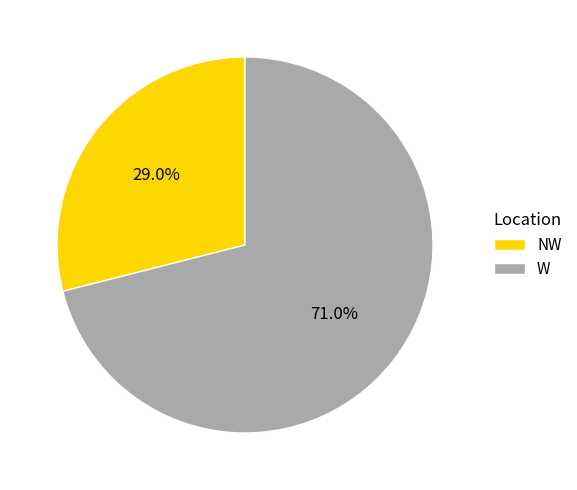

How many segments does this pie chart have?

2